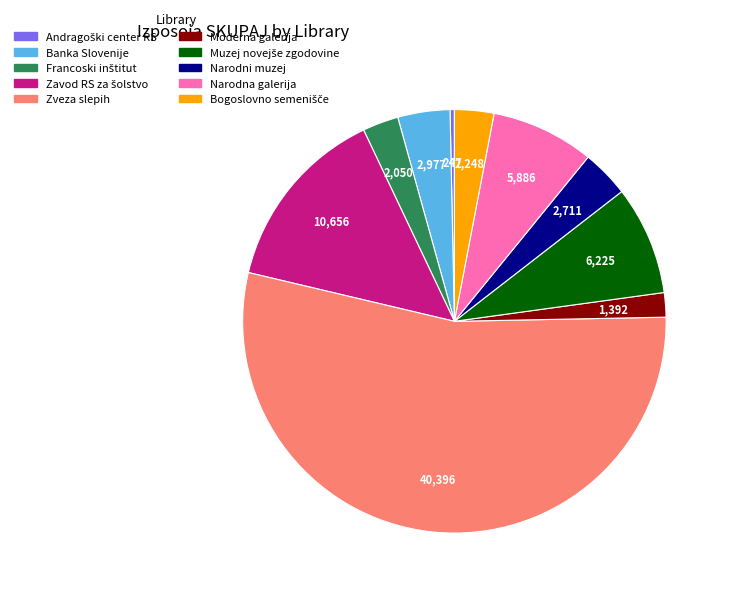

Which category has the biggest portion of the pie?

Zveza slepih